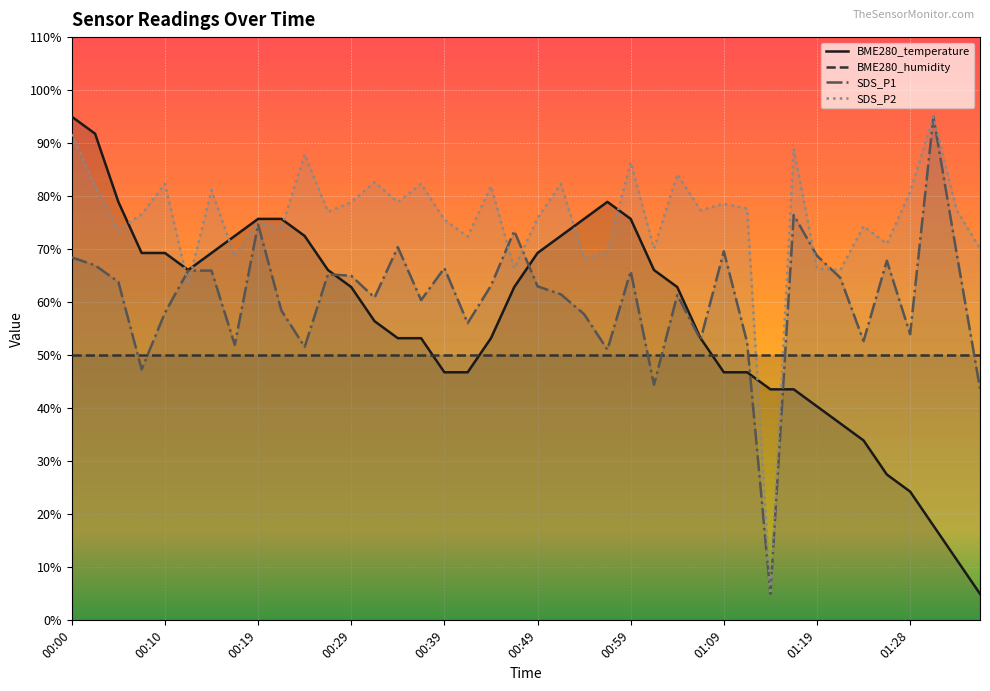

Which series ends up on top after the final intersection of SDS_P2 and SDS_P1?

SDS_P2